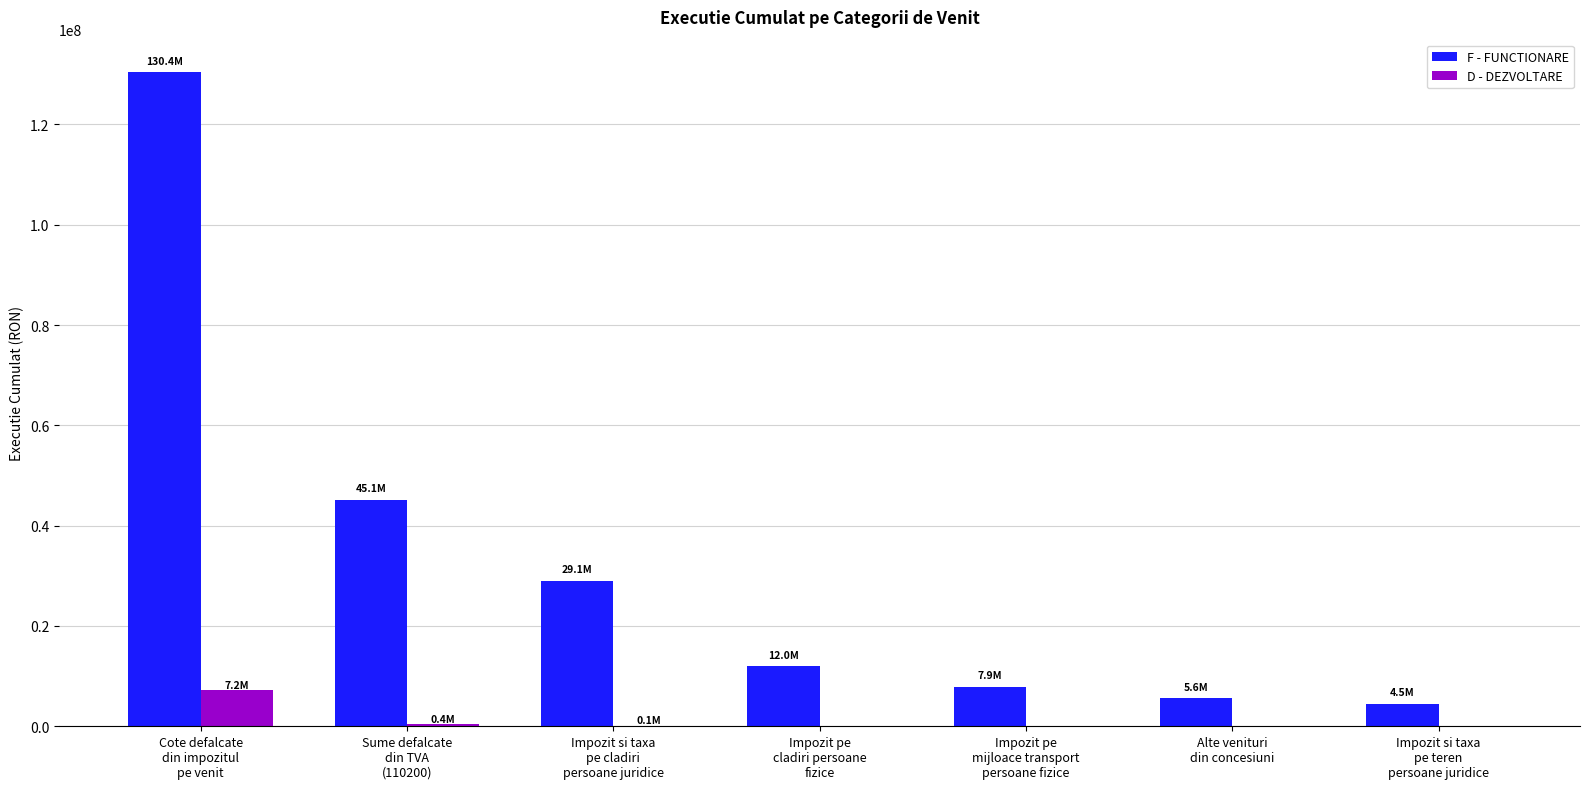

What is the average value of the F - FUNCTIONARE series?

33500419.3